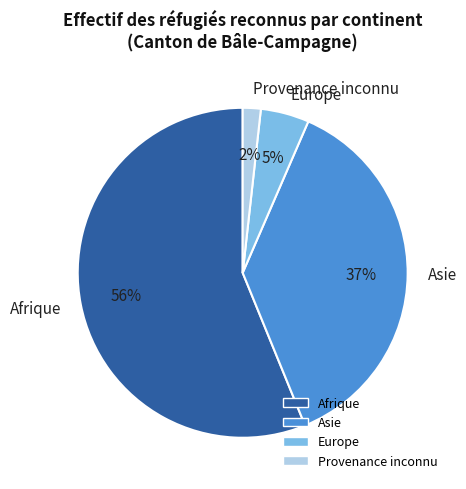

Which has a higher value, Provenance inconnu or Asie?

Asie